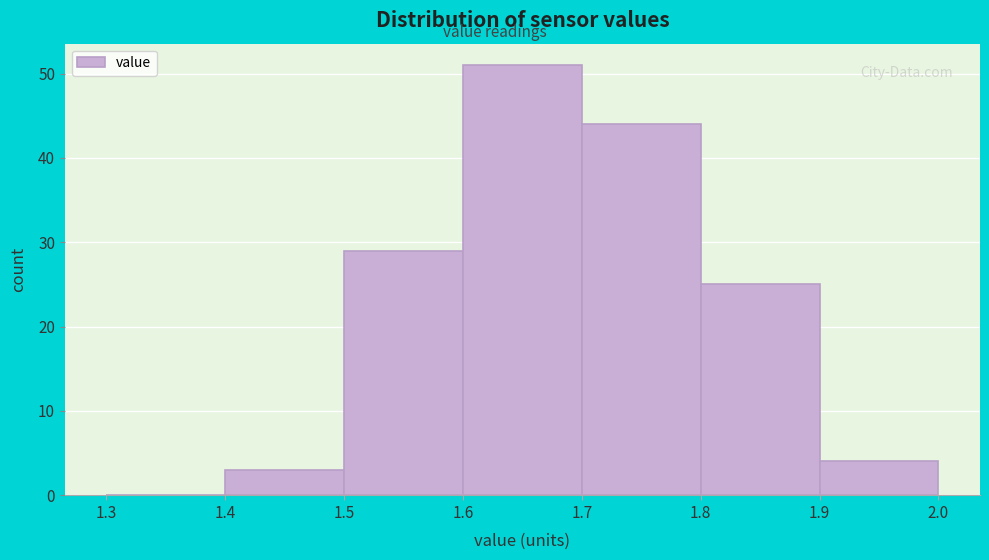

How tall is the bar that spans 1.7 to 1.8 on the x-axis? The values are not printed on the chart, so give them approximately, as read against the axis.

44